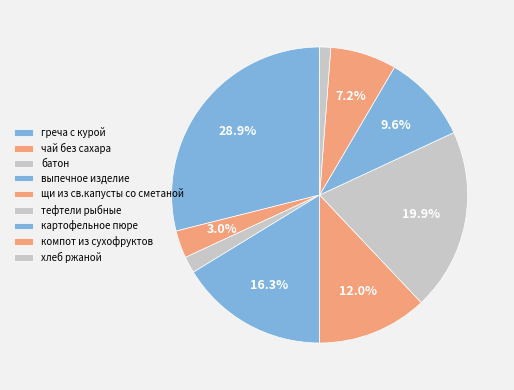

How many slices are in this pie chart?

9